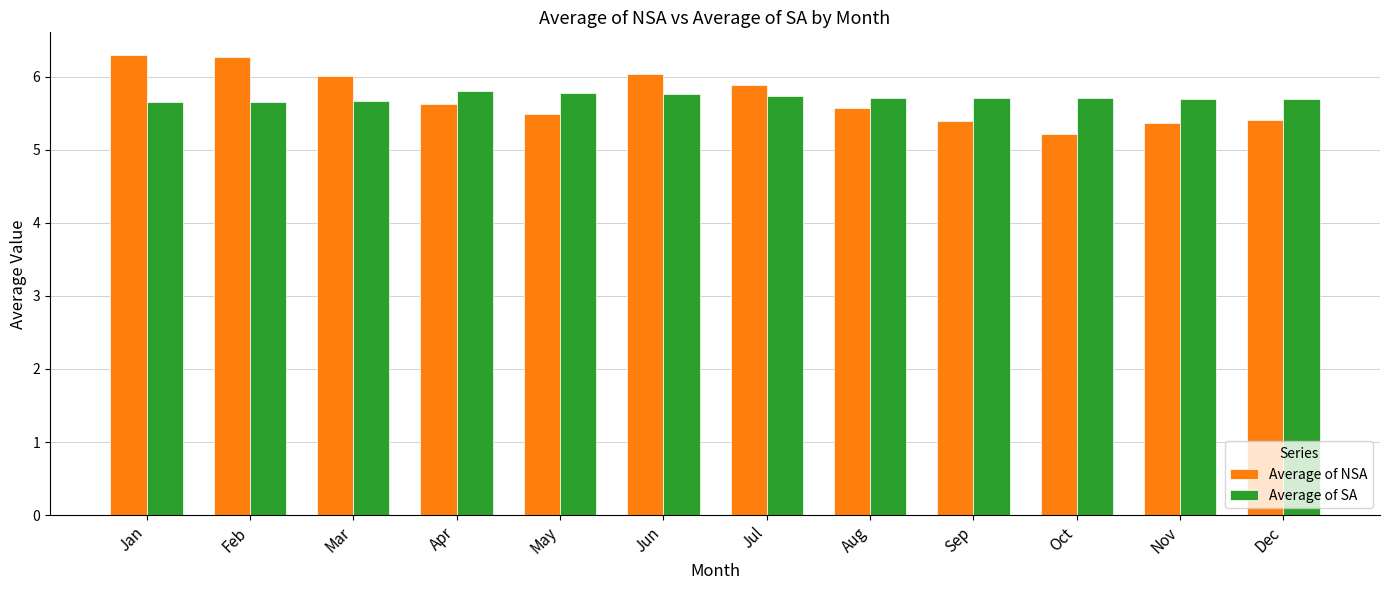

What is the sum of all Average of NSA values?

68.6